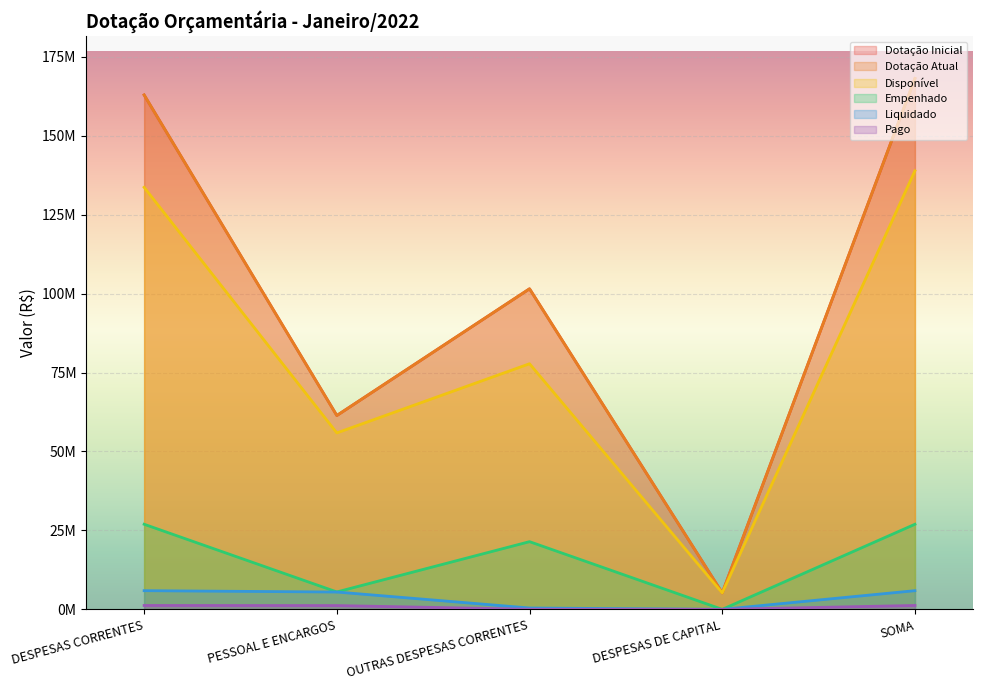

True or false: Pago has a value of 2022338.0 at PESSOAL E ENCARGOS.

False